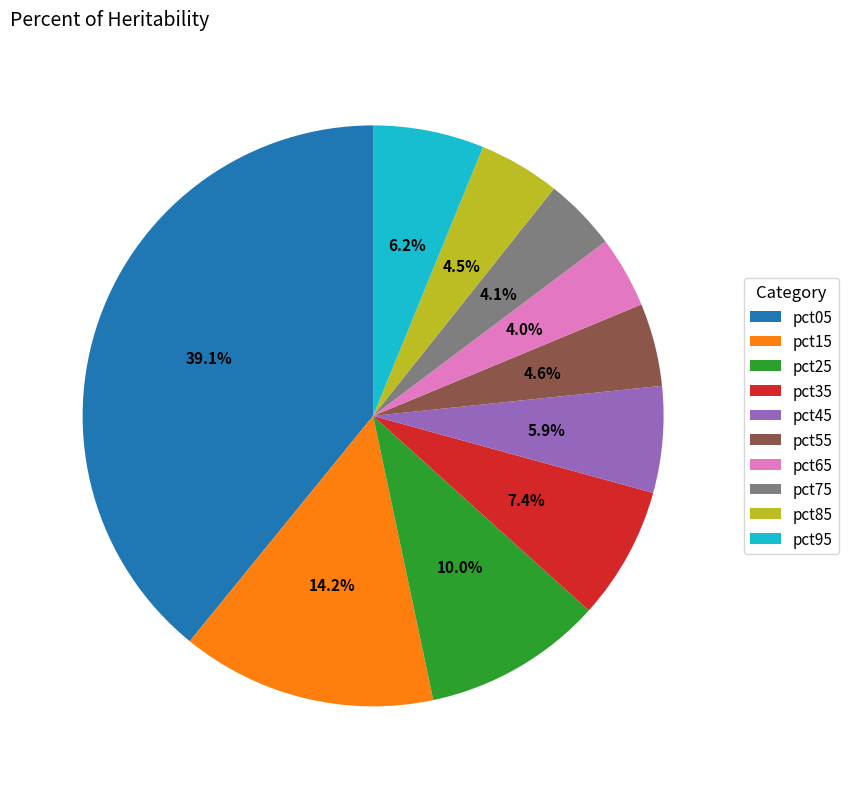

To the nearest percent, what is the difference between the largest and smallest slice percentages?

35%